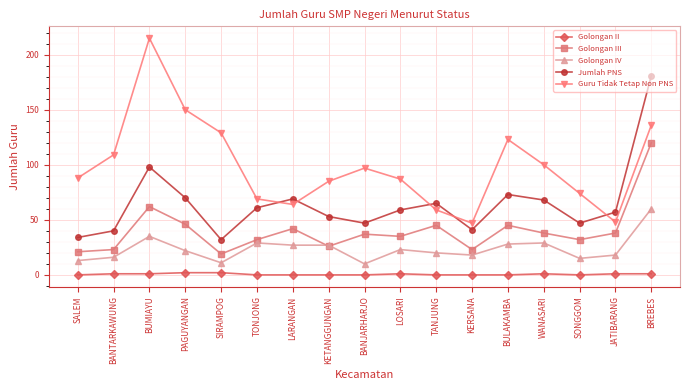

In Guru Tidak Tetap Non PNS, how many points are higher than both neighbors (excluding endpoints)?

3